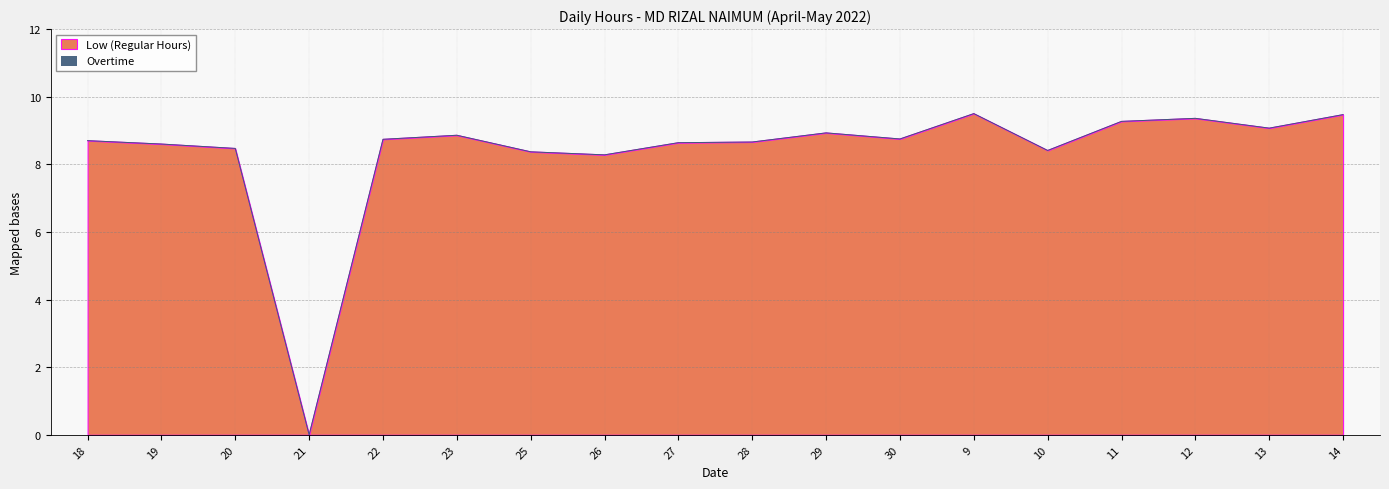

At which category does the data reach its first local valley?

21